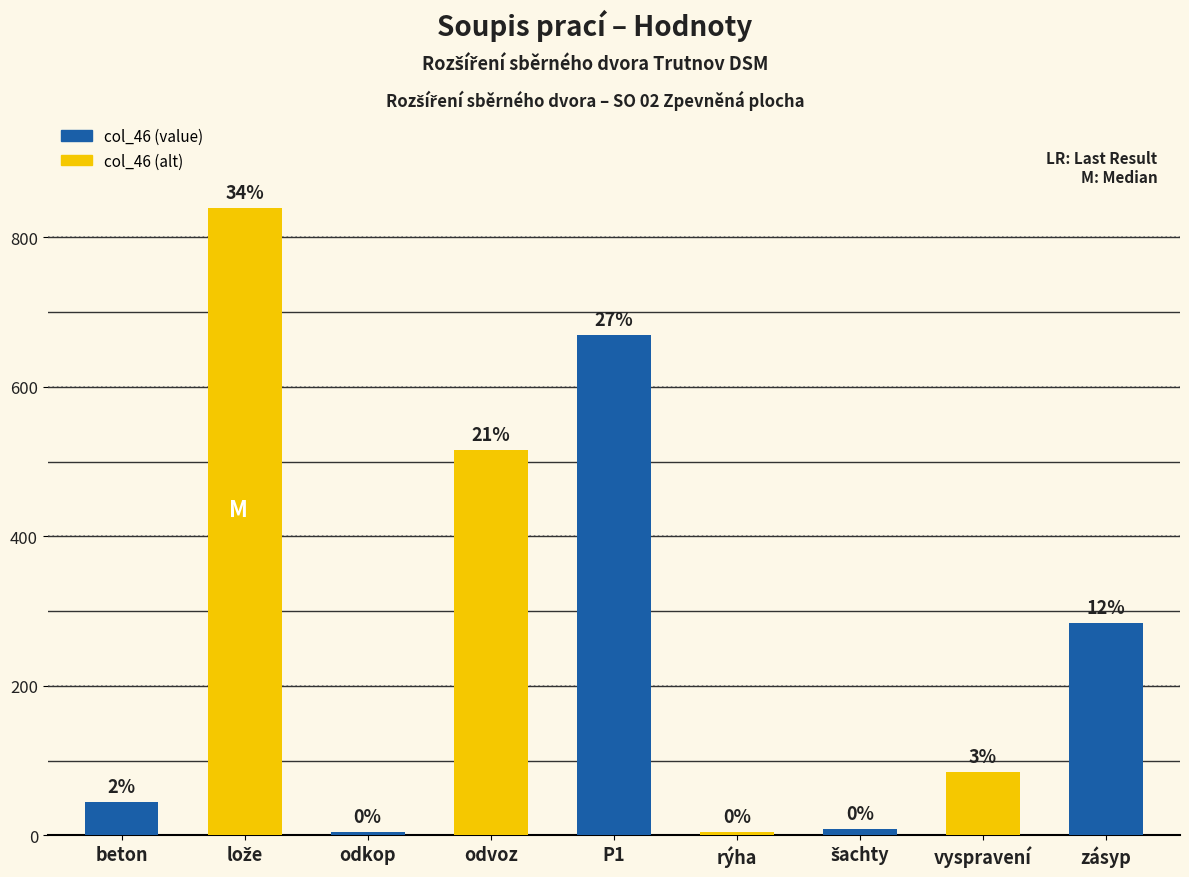

True or false: the data shows 516 at odvoz.

True